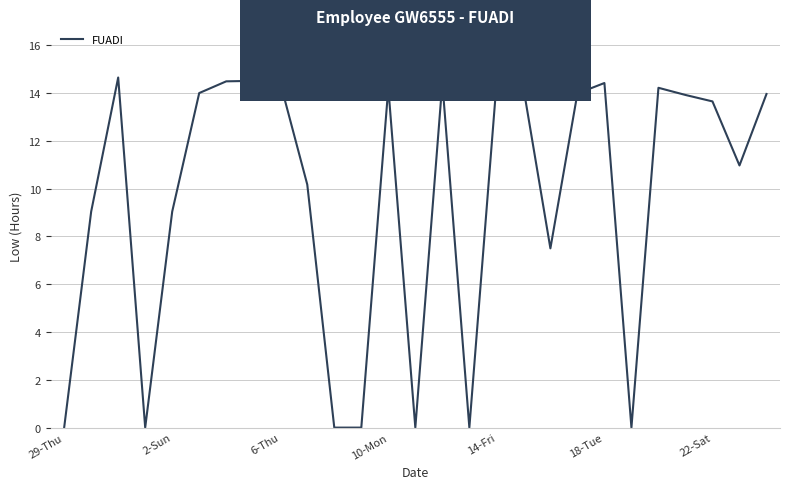

What is the difference between the second highest and minimum values?

14.5